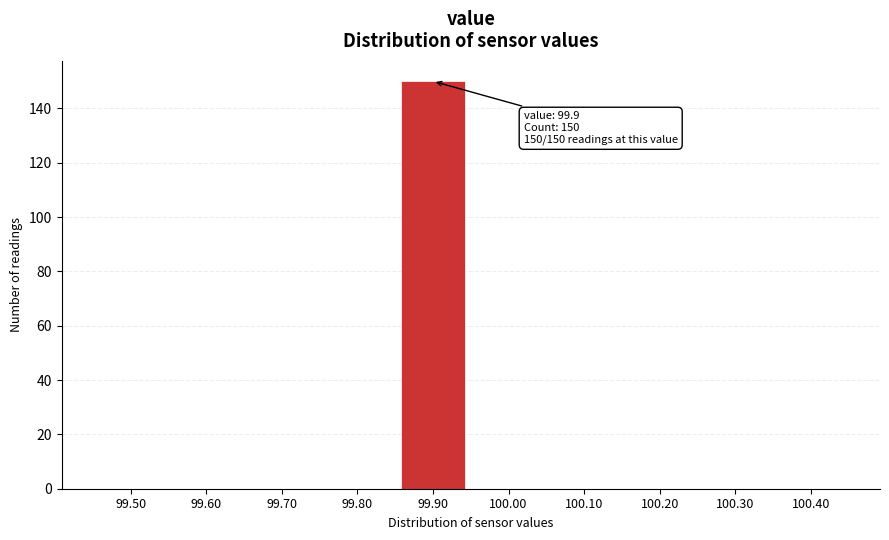

Reading right to left, list all the values displayed in this chart.

100.40=0	100.30=0	100.20=0	100.10=0	100.00=0	99.90=150	99.80=0	99.70=0	99.60=0	99.50=0